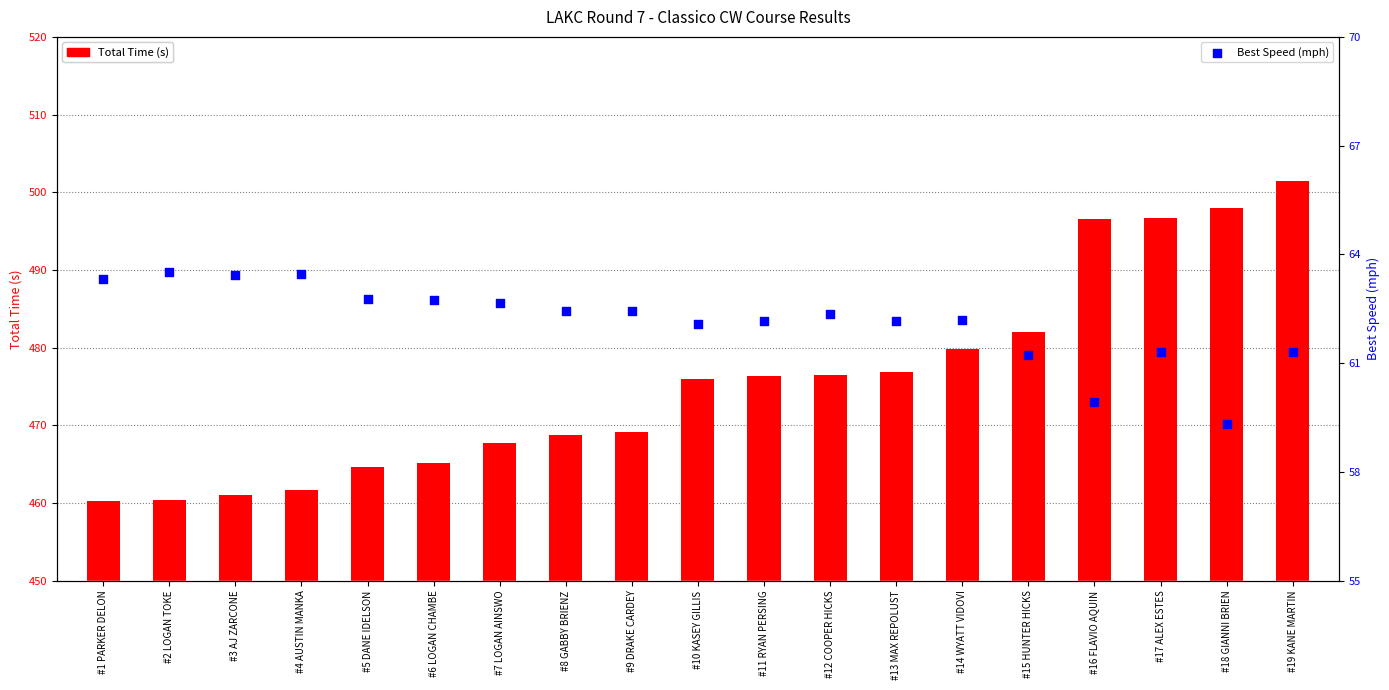

At how many categories does at least one series exceed 99?

19